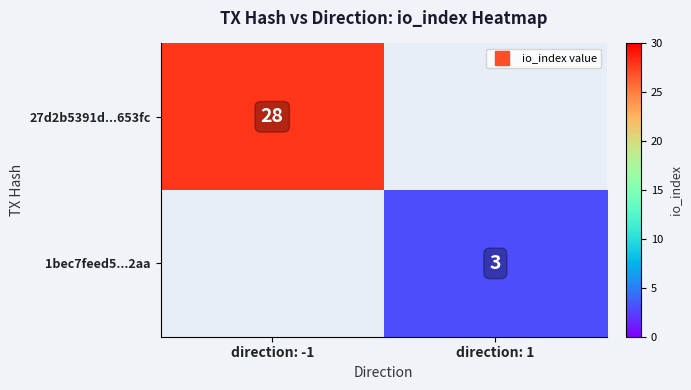

Which has a higher value, direction: 1 or direction: -1?

direction: -1